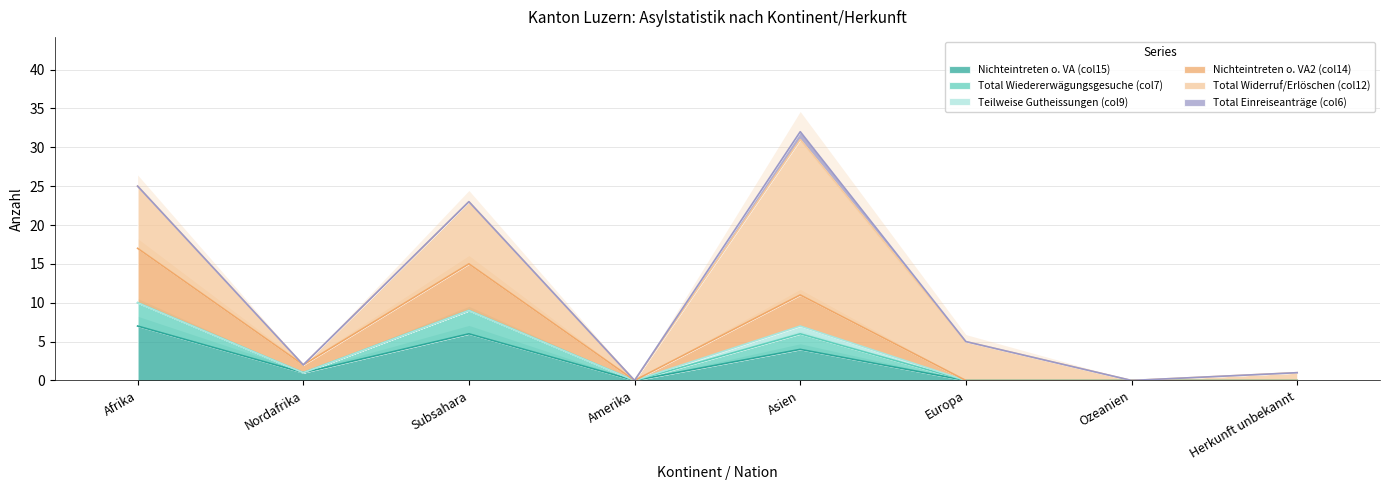

At which category does Nichteintreten o. VA2 (col14) reach its first local valley?

Nordafrika